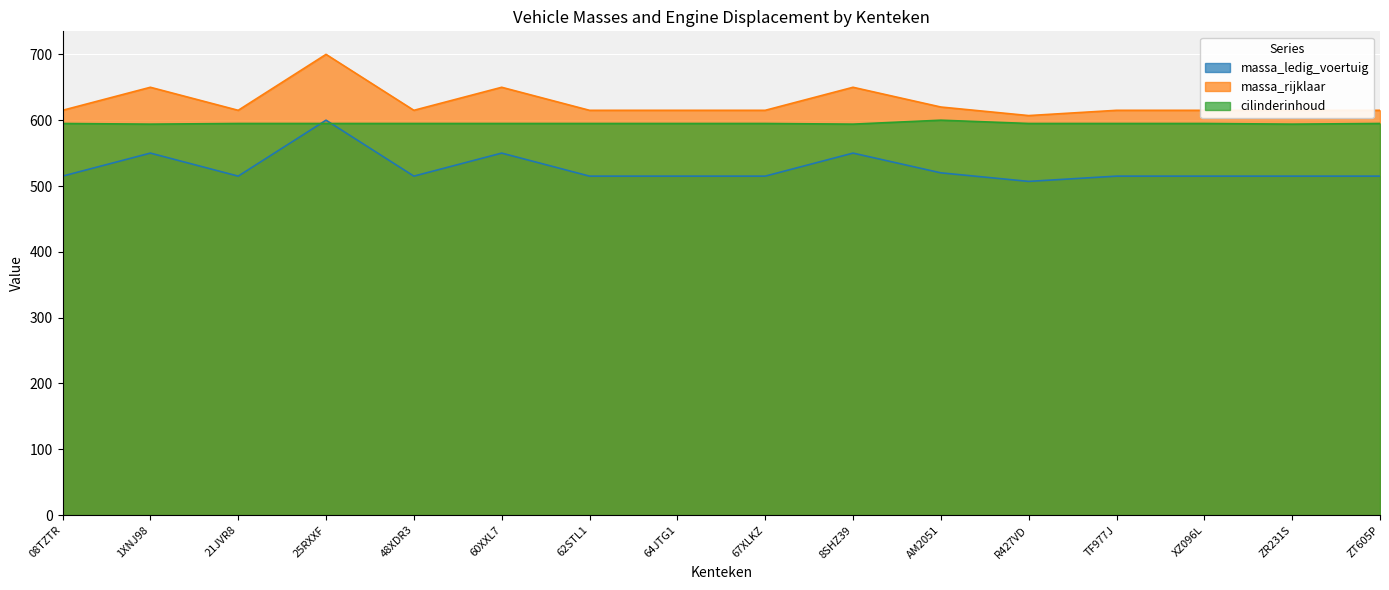

True or false: massa_ledig_voertuig and massa_rijklaar intersect in this chart.

False